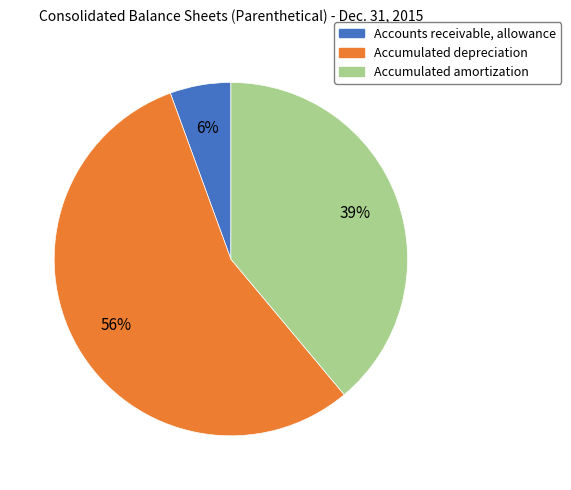

Combined, do Accumulated depreciation and Accounts receivable, allowance account for over 50%?

Yes